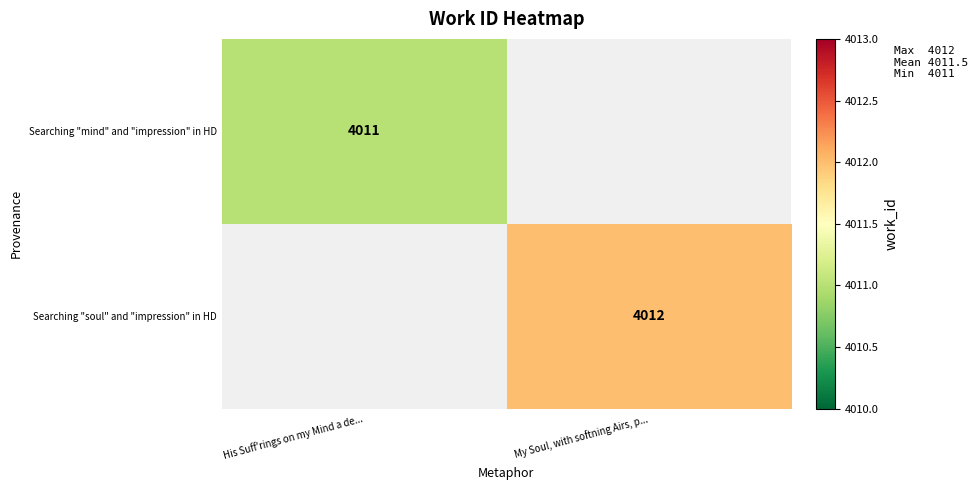

The value of Searching "soul" and "impression" in HD at My Soul, with softning Airs, p... is 6562. True or false?

False